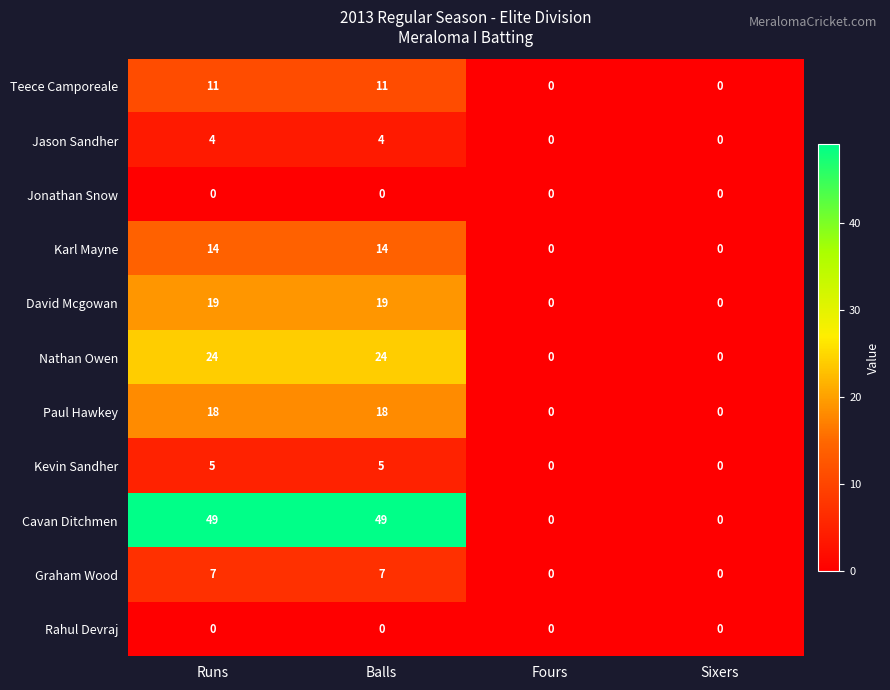

What is the greatest value displayed?

49